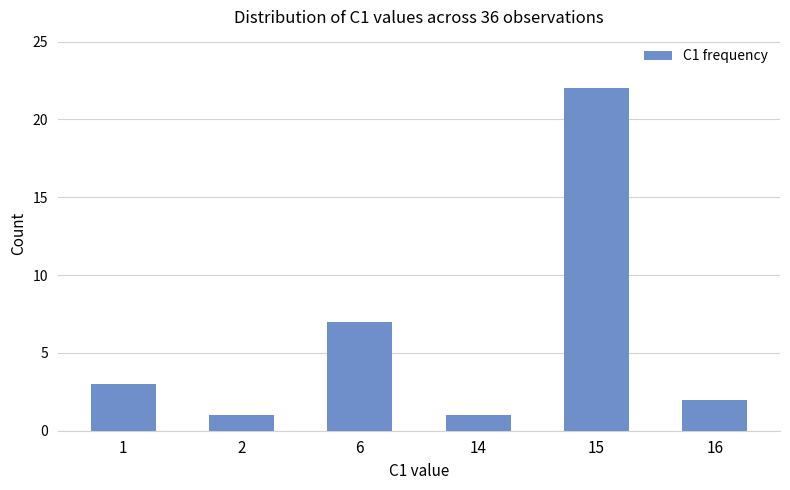

Approximately how many times larger is the value at 6 compared to 15?

0.3